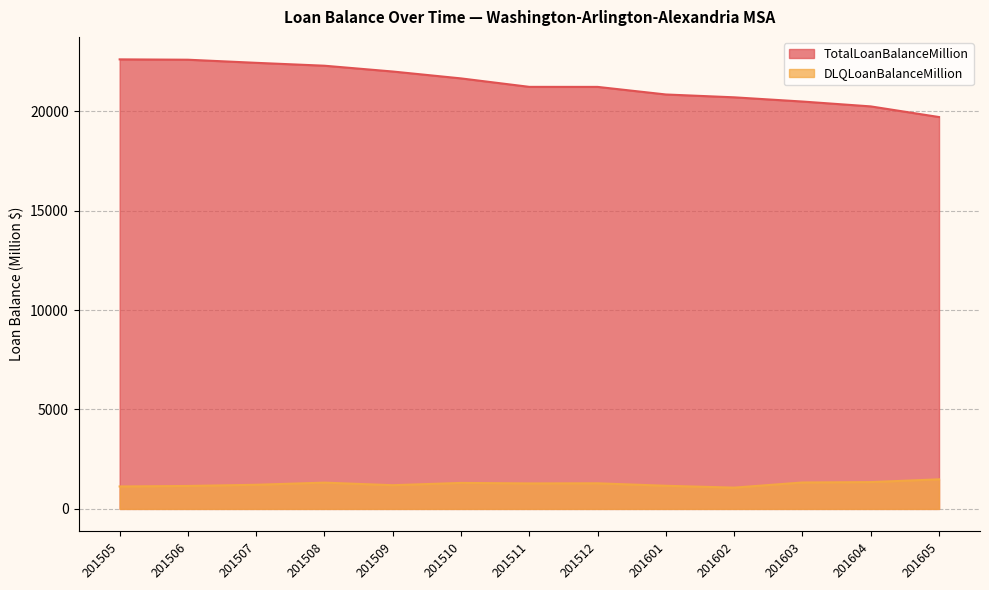

Which series has the widest spread of values?

TotalLoanBalanceMillion